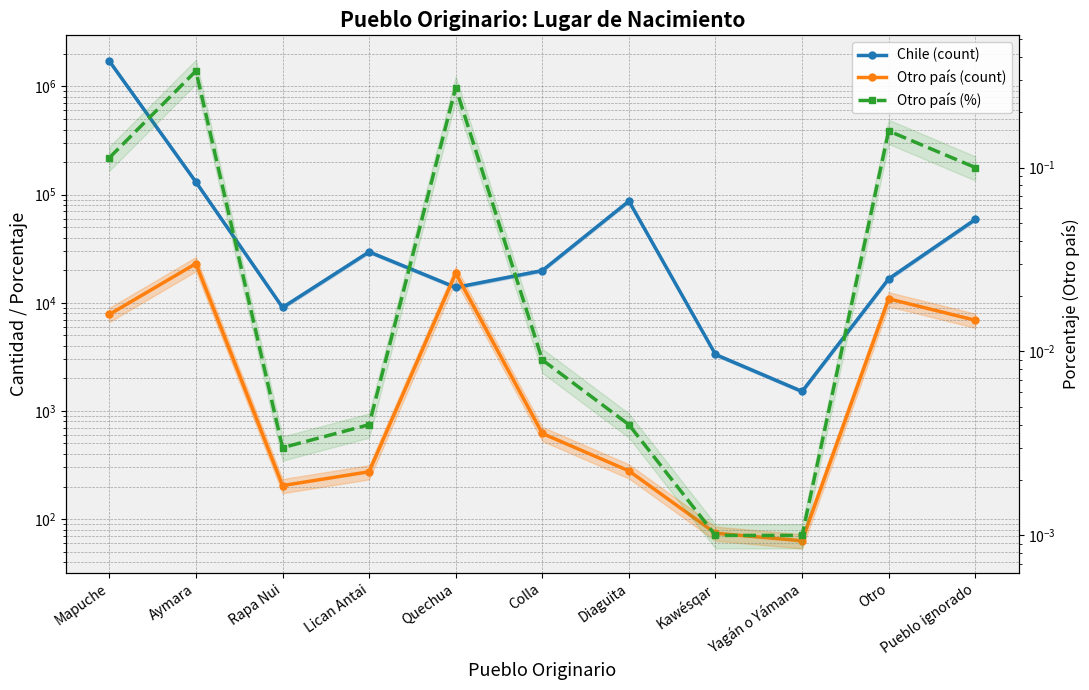

True or false: Otro país (count) has a value of 10882.0 at Otro.

True